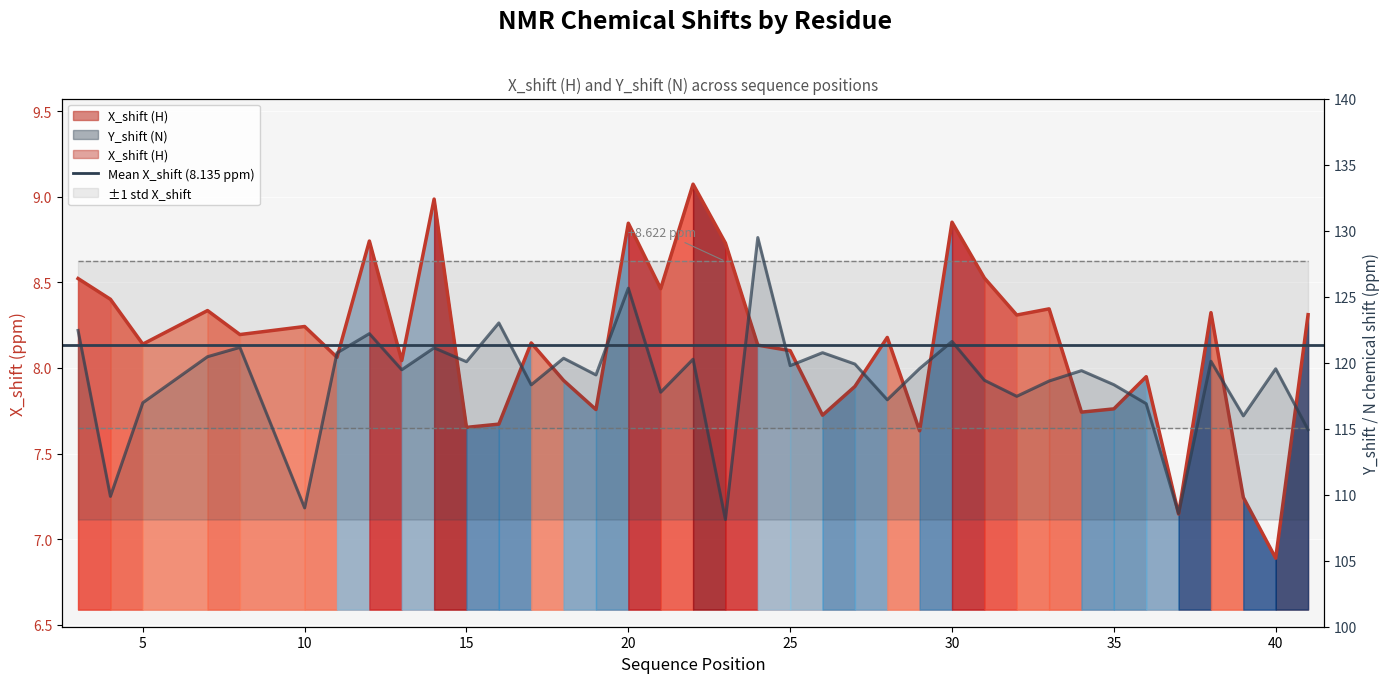

Which has a higher value, 34 or 41?

41